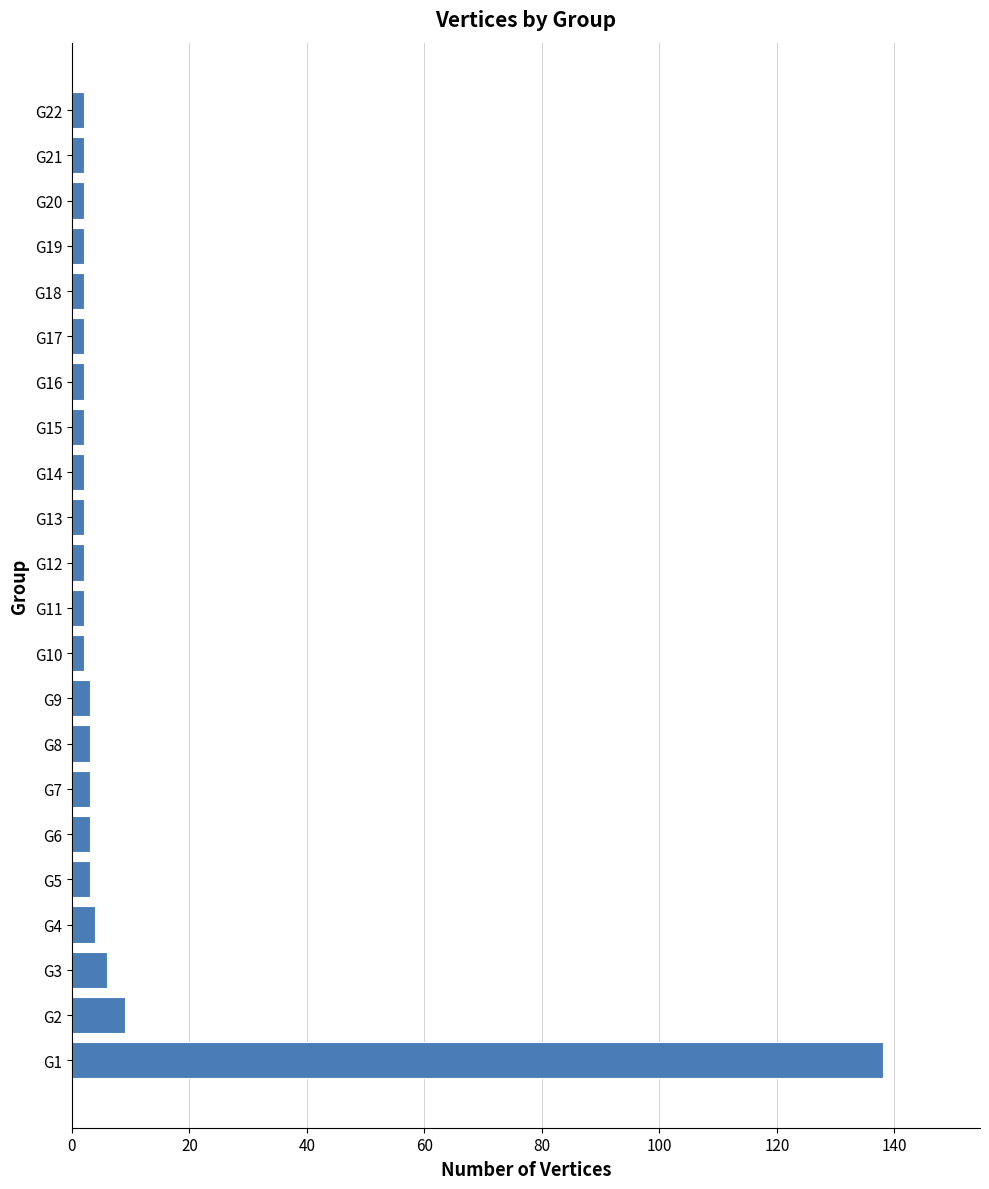

What is the difference between the maximum and second lowest values?

136